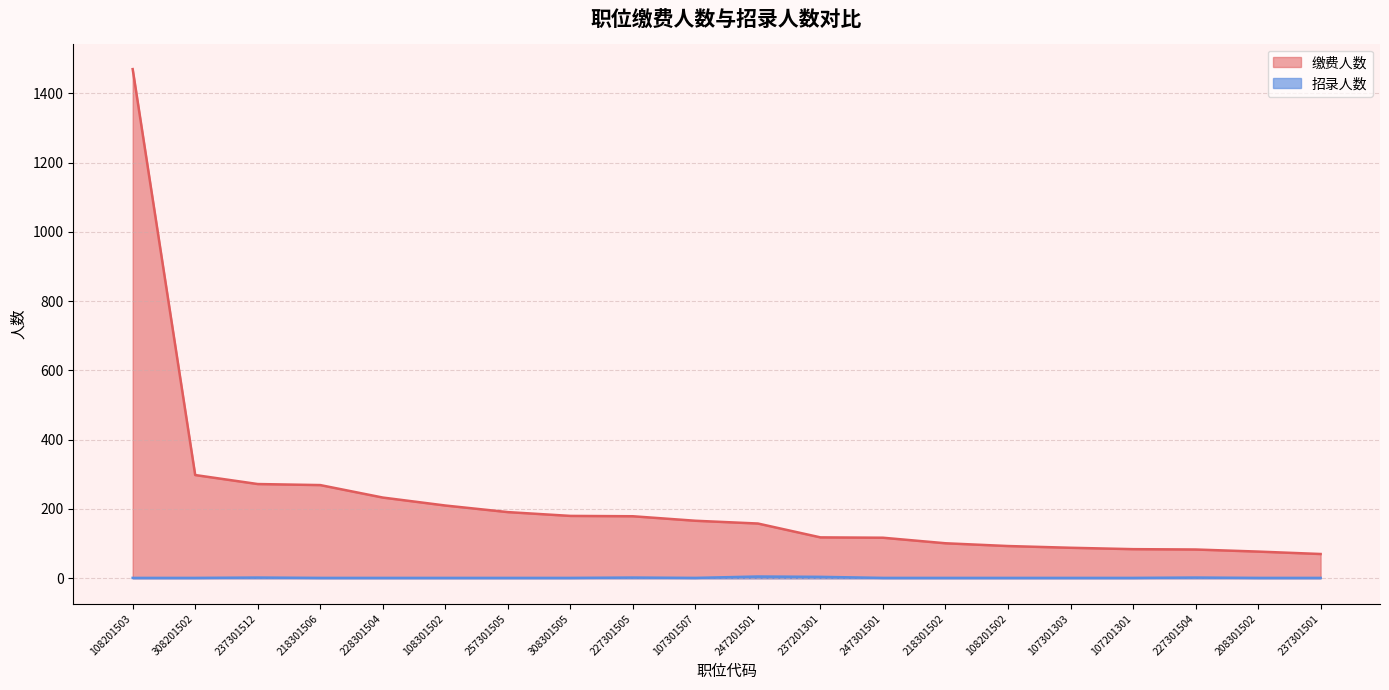

How many 招录人数 values are between 1 and 2?

18